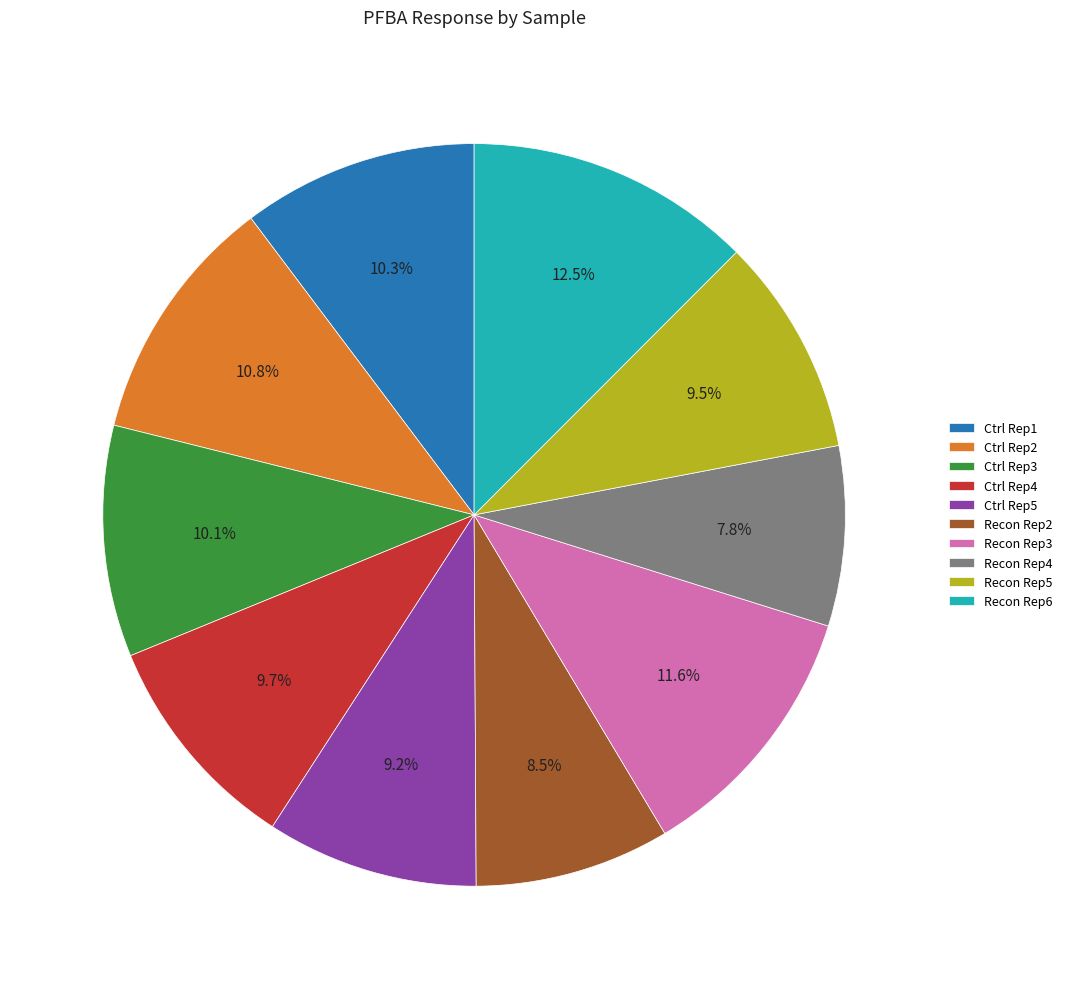

Between Recon Rep3 and Recon Rep4, which is larger?

Recon Rep3